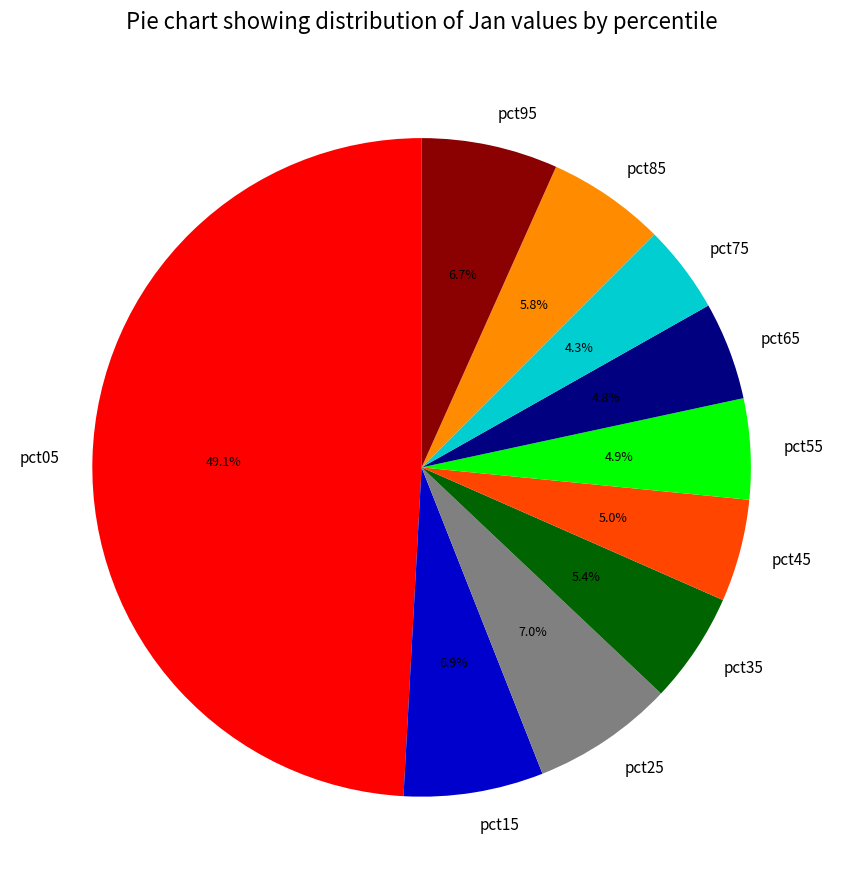

How many slices are in this pie chart?

10